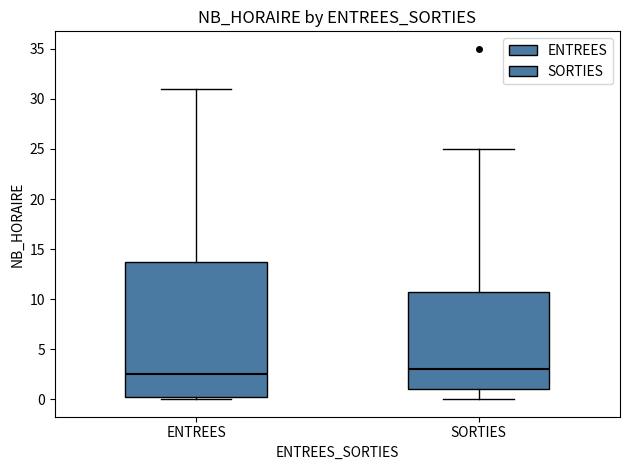

Reading left to right, transcribe this box plot: for each box, give where its median line is, the range the box spans, and where its two whiskers end, as read against the y-axis. The values are not printed on the chart, so give them approximately, as read against the axis.

ENTREES: median 2.5, box 0.5 to 14.0, whiskers 0.0 to 31.0
SORTIES: median 3.0, box 1.0 to 11.0, whiskers 0.0 to 25.0